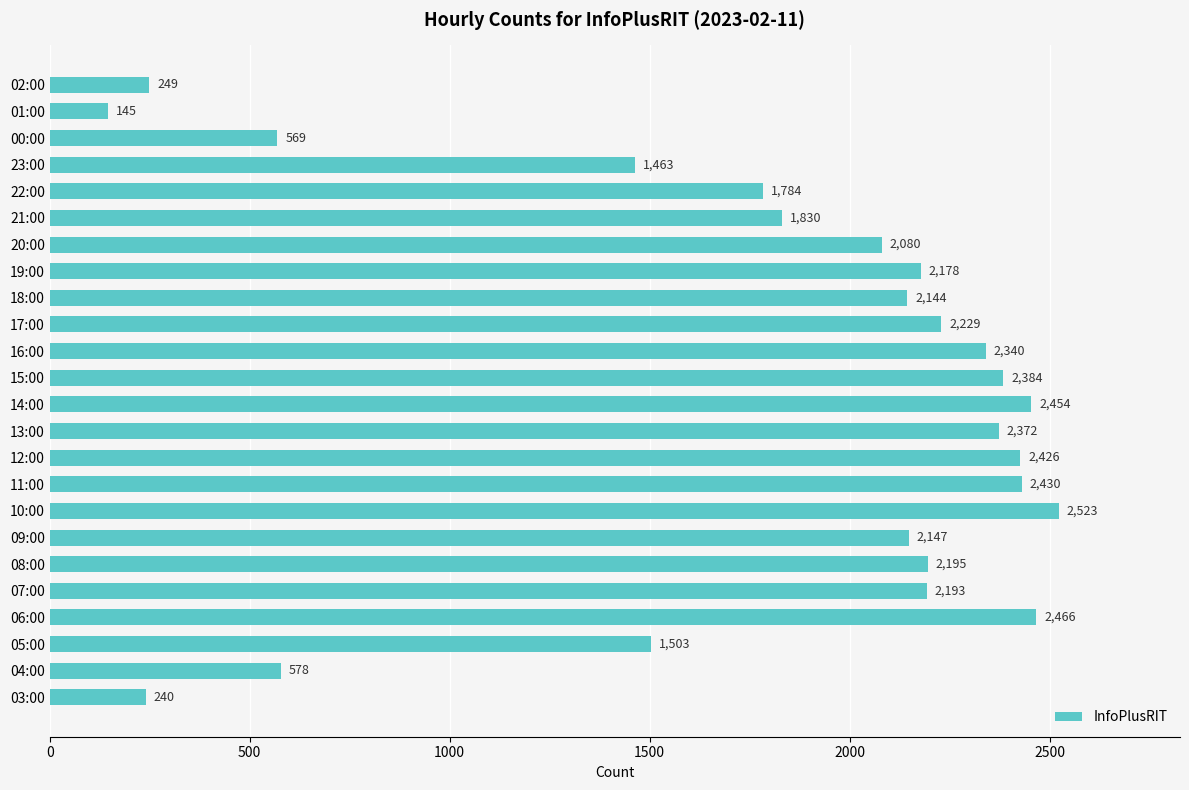

How many data points does each series have?

24